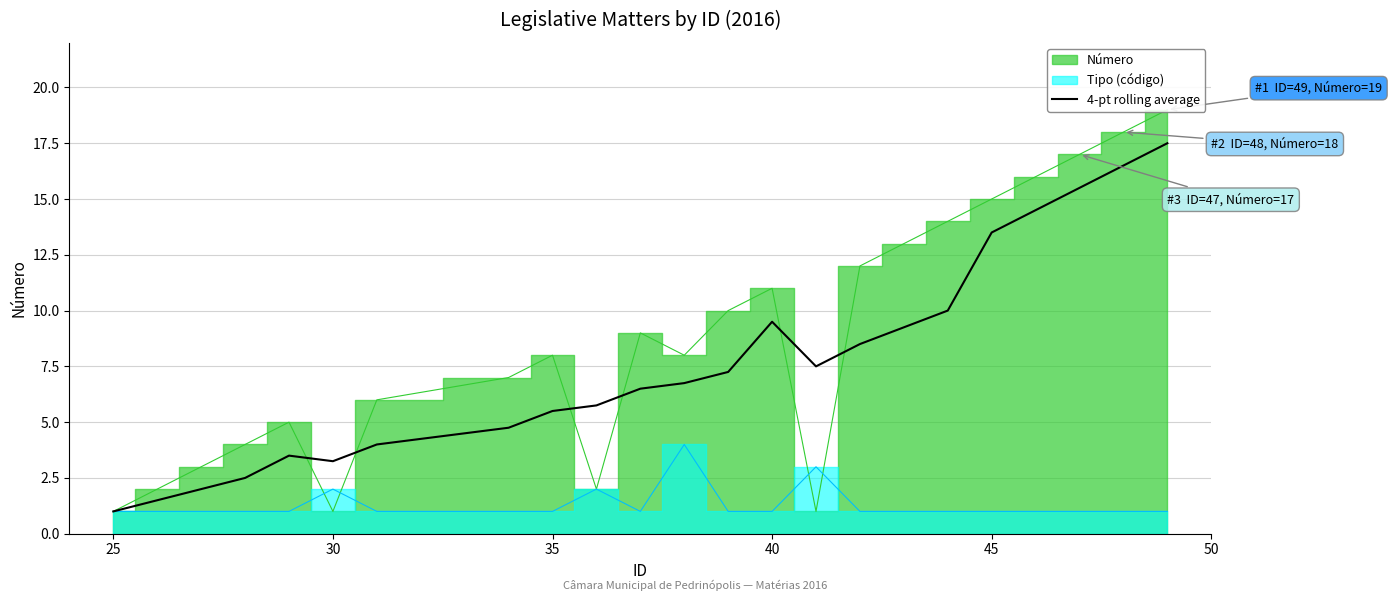

What is the lowest value of the 4-pt rolling average series?

1.0